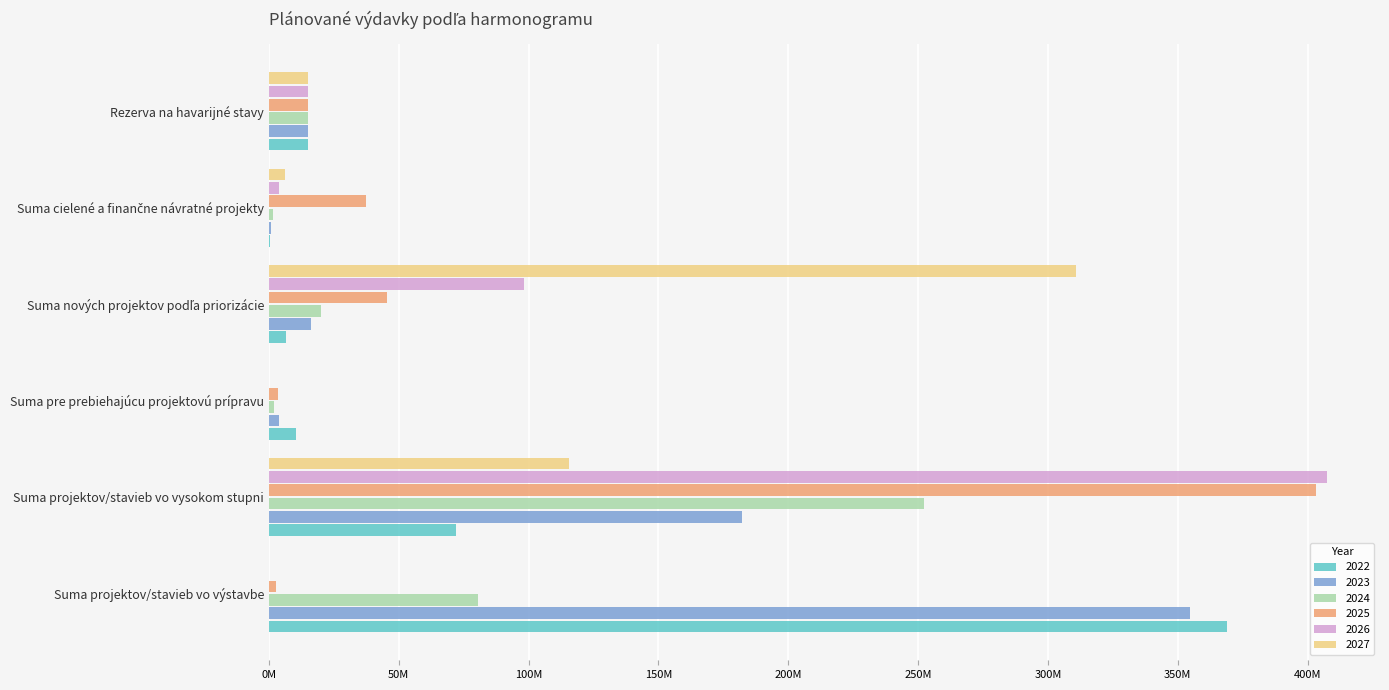

What is the difference between the 2026 values at Suma projektov/stavieb vo vysokom stupni and Suma nových projektov podľa priorizácie?

309236008.5